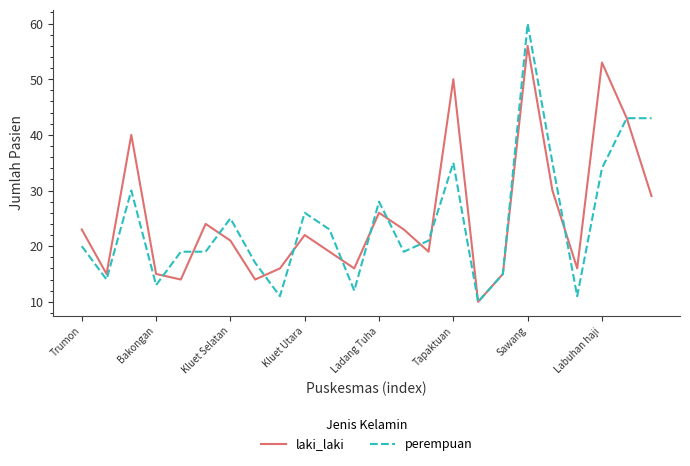

What is the highest value of the perempuan series?

60